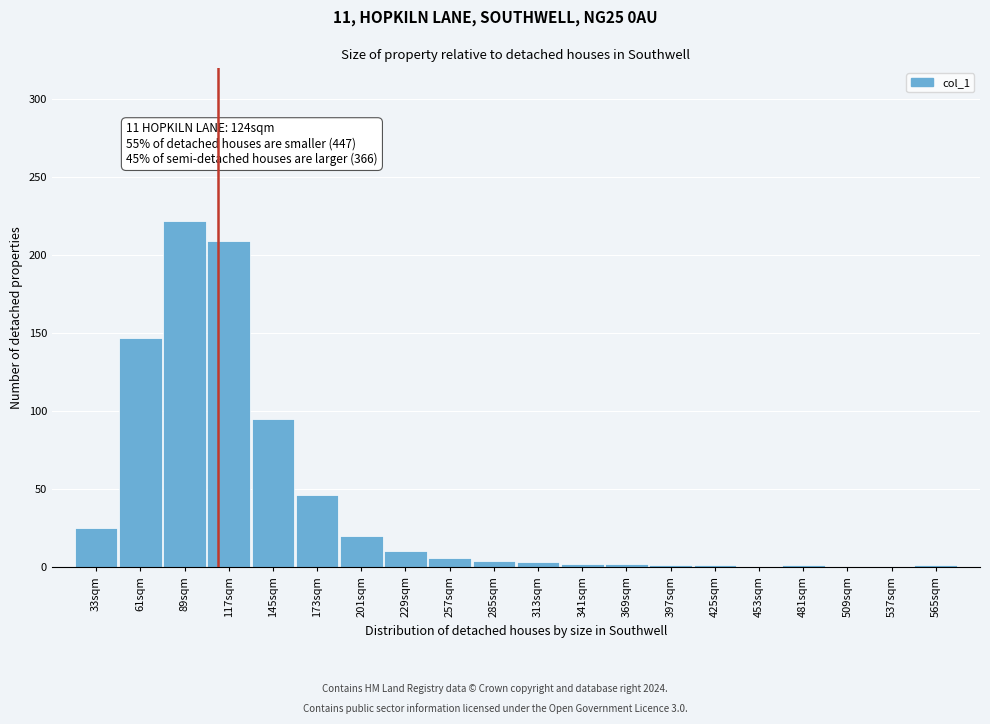

What is the sum of all values?

795